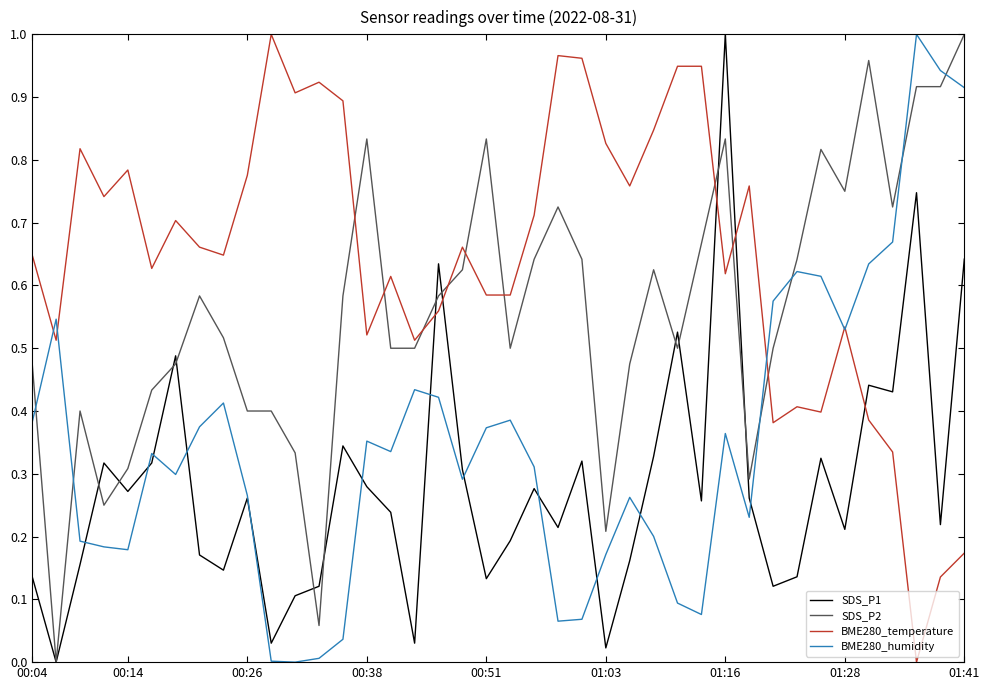

Which series has the largest total across all categories?

BME280_temperature